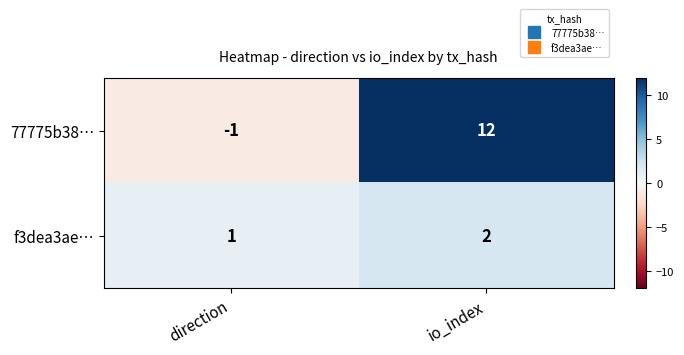

How many data points does each series have?

2